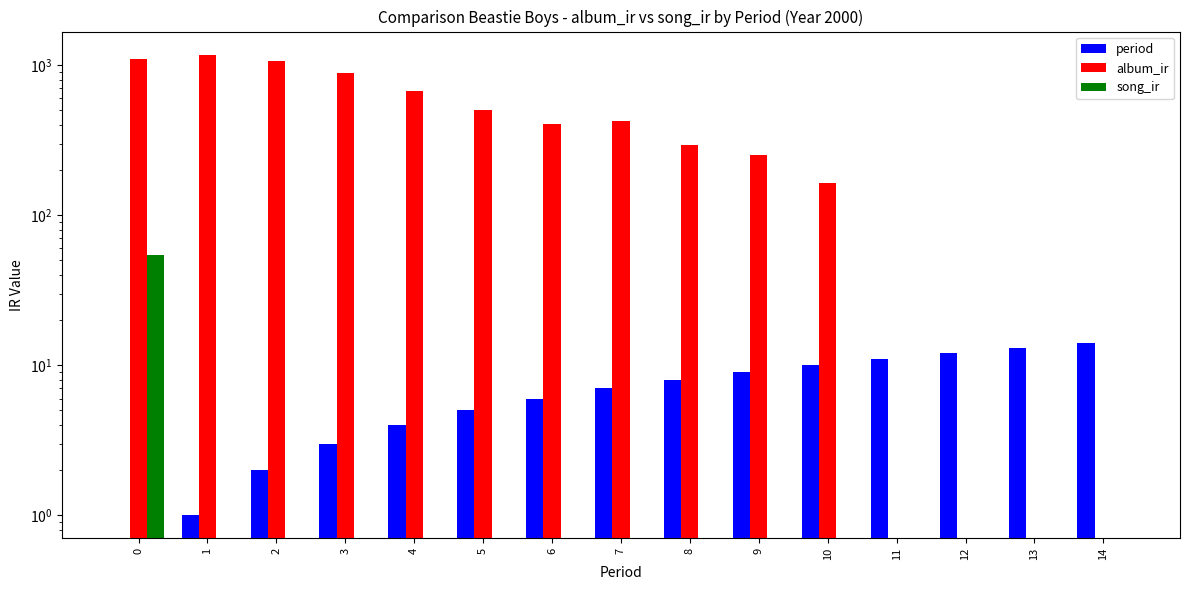

At which category is the sum across all series the highest?

1